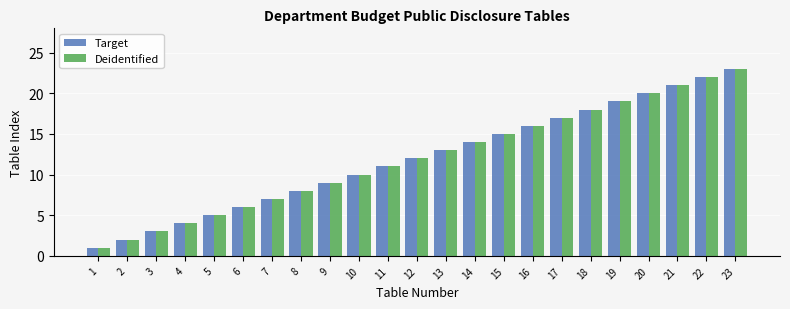

How many distinct data groups are displayed?

2